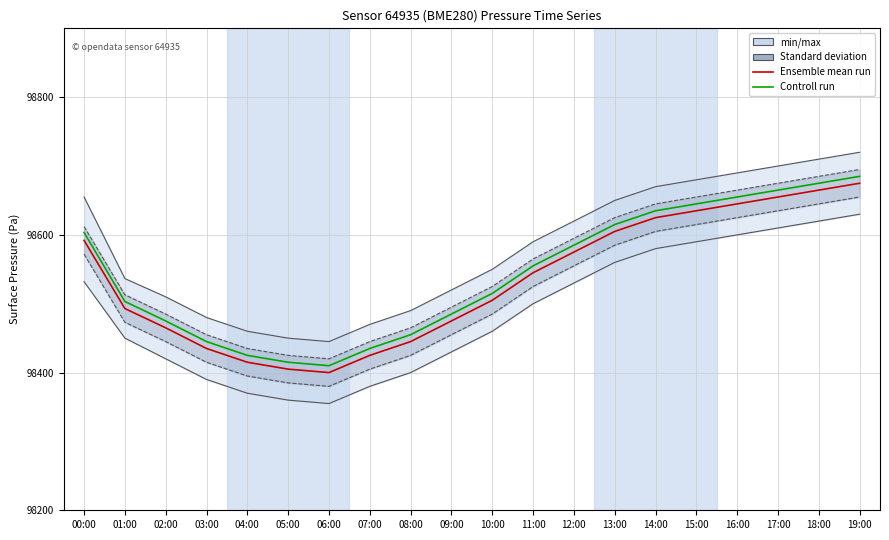

True or false: Controll run and Ensemble mean run intersect in this chart.

False